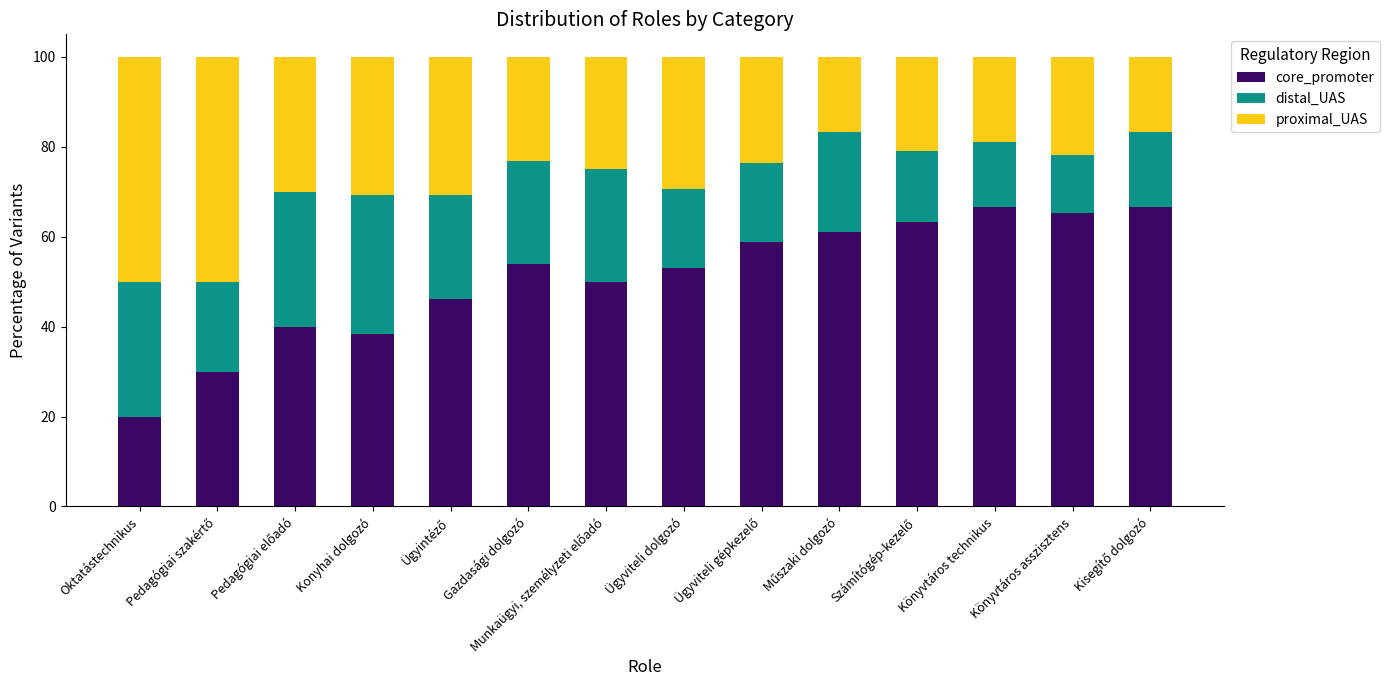

How many bars are there in total?

14